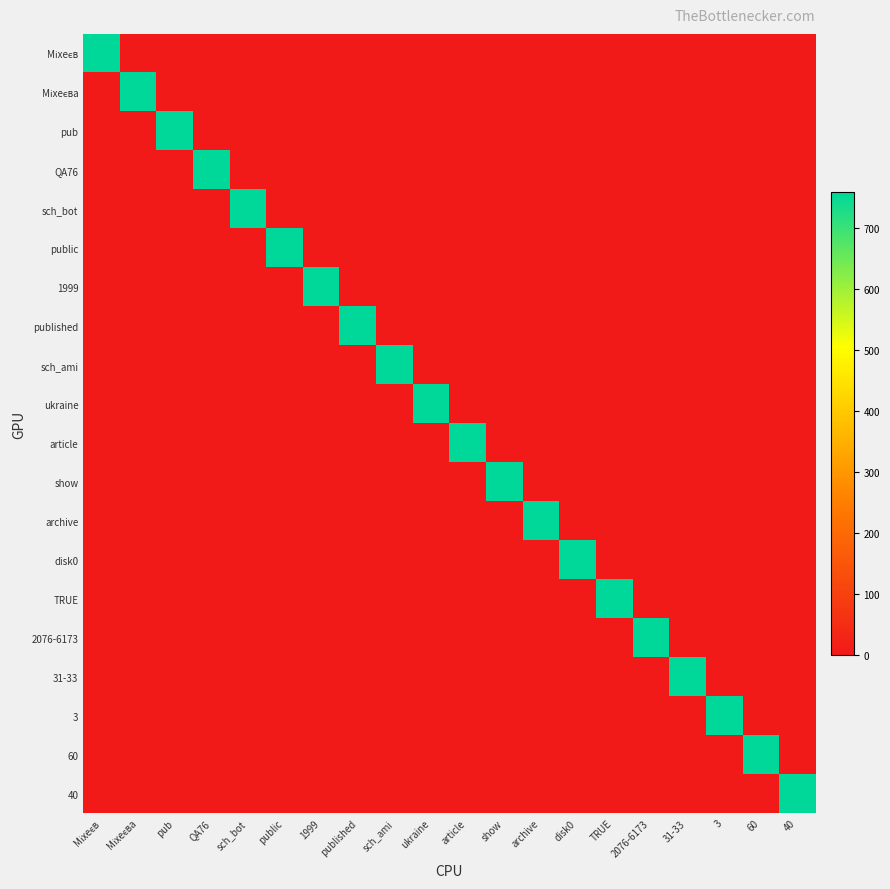

Between article and sch_ami, which is larger?

article